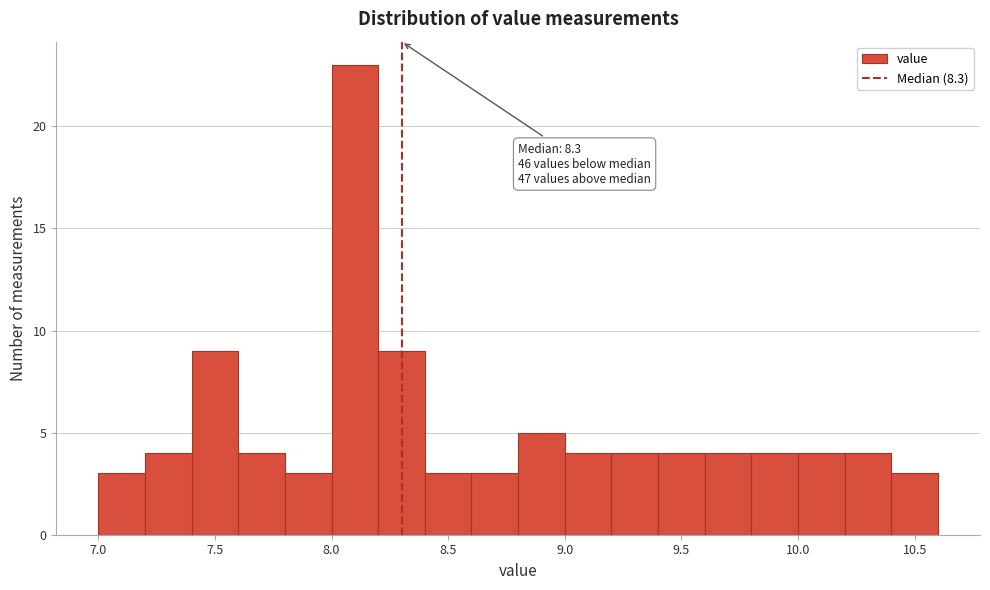

Over which range of the x-axis is the bar tallest?

8.0 to 8.2